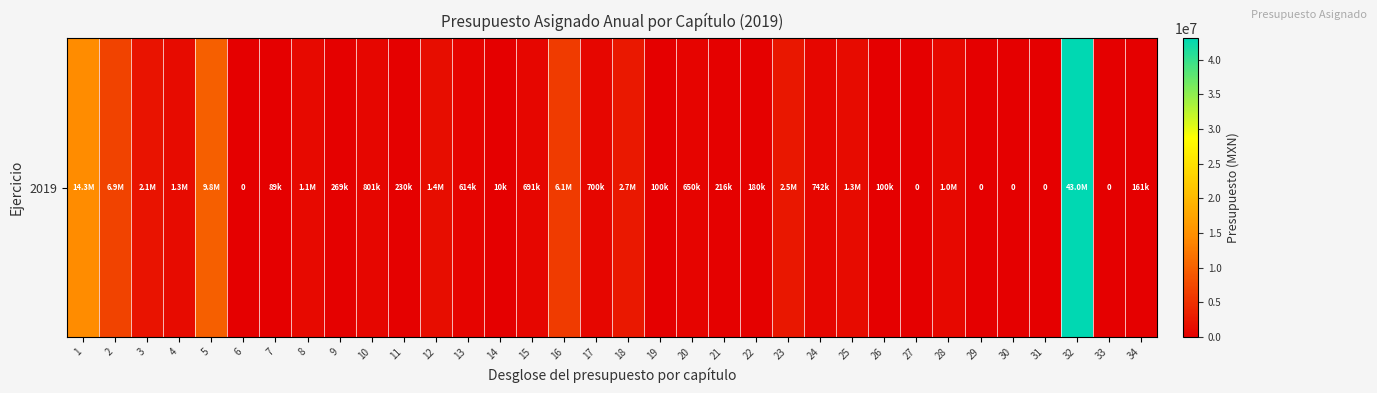

What is the sum of all values?

99160051.0